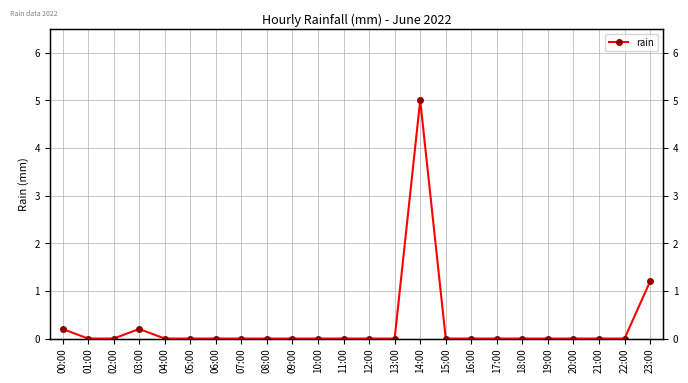

The chart shows a value of -2.6 at 13:00. True or false?

False